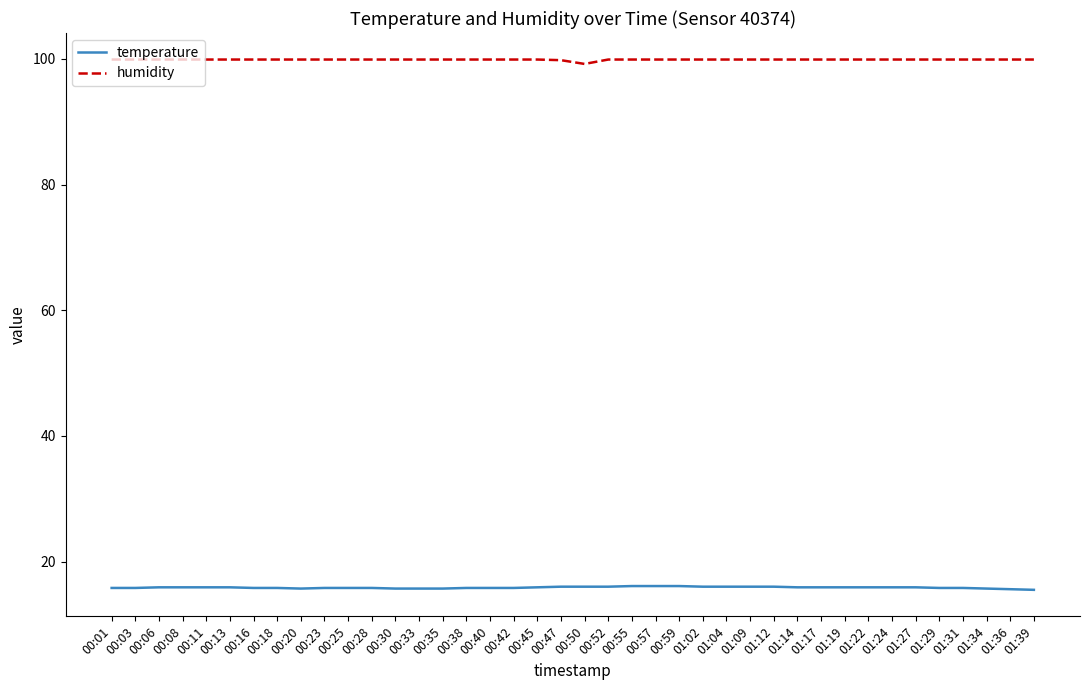

What is the difference between the maximum and minimum values in the temperature series?

0.6